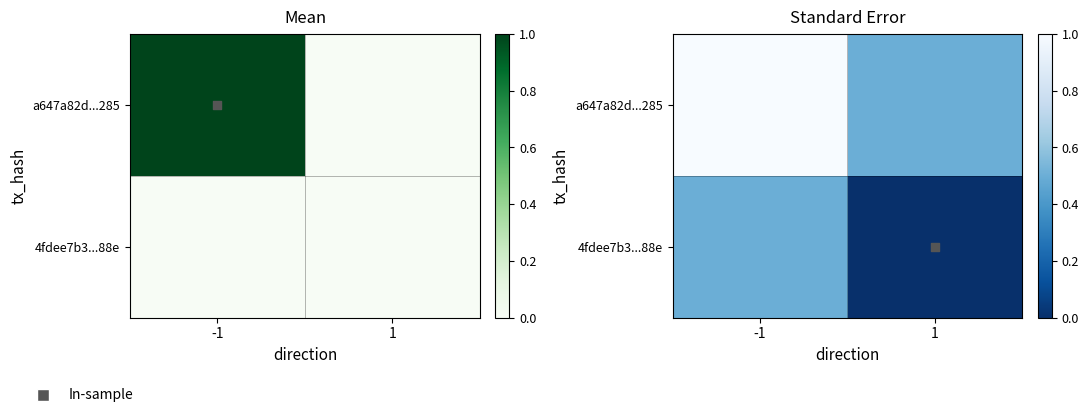

At which category is the sum across all series the highest?

-1